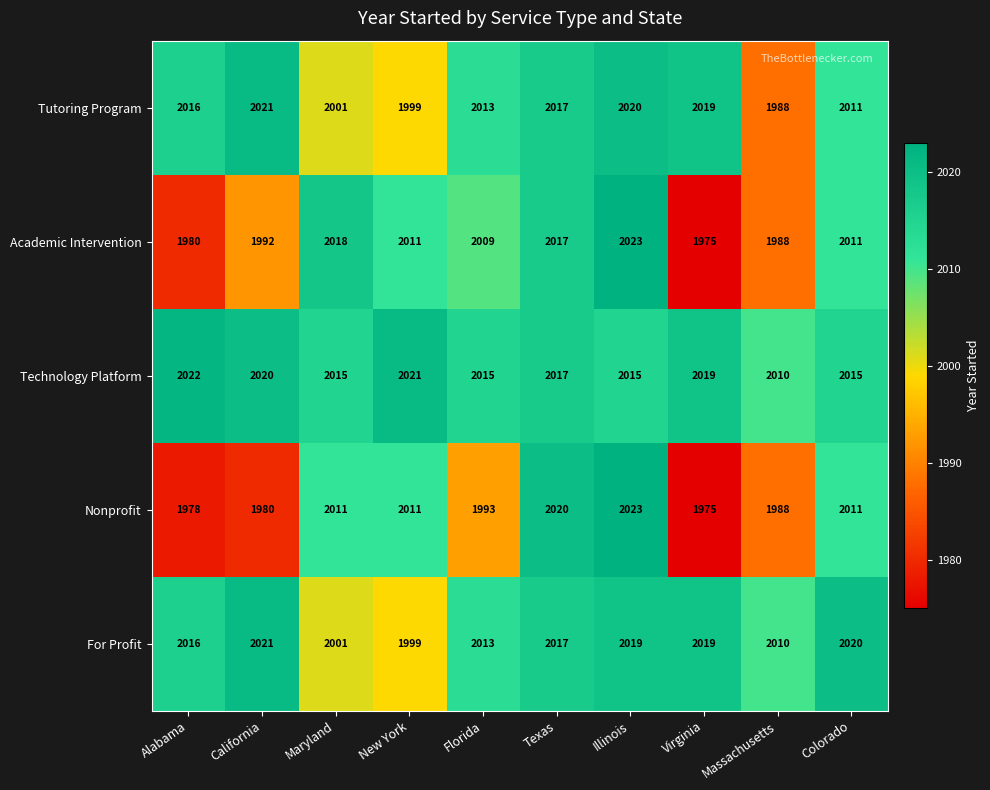

Which label corresponds to the largest value in the chart?

Illinois